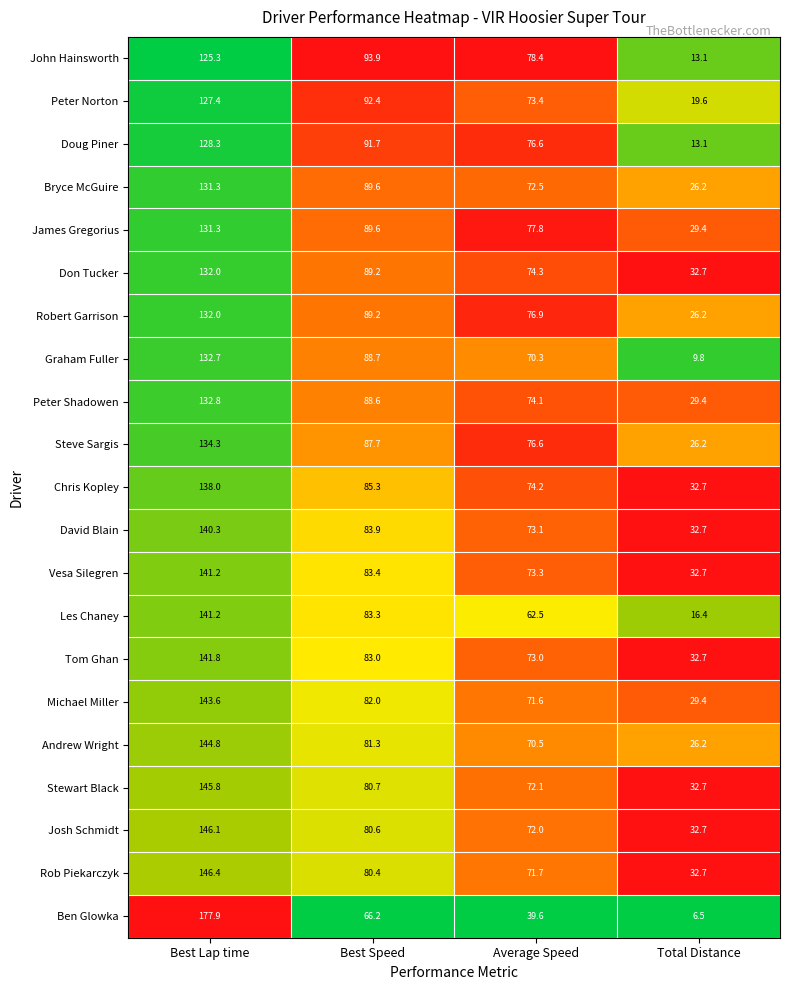

Which label corresponds to the largest value in the chart?

Best Lap time